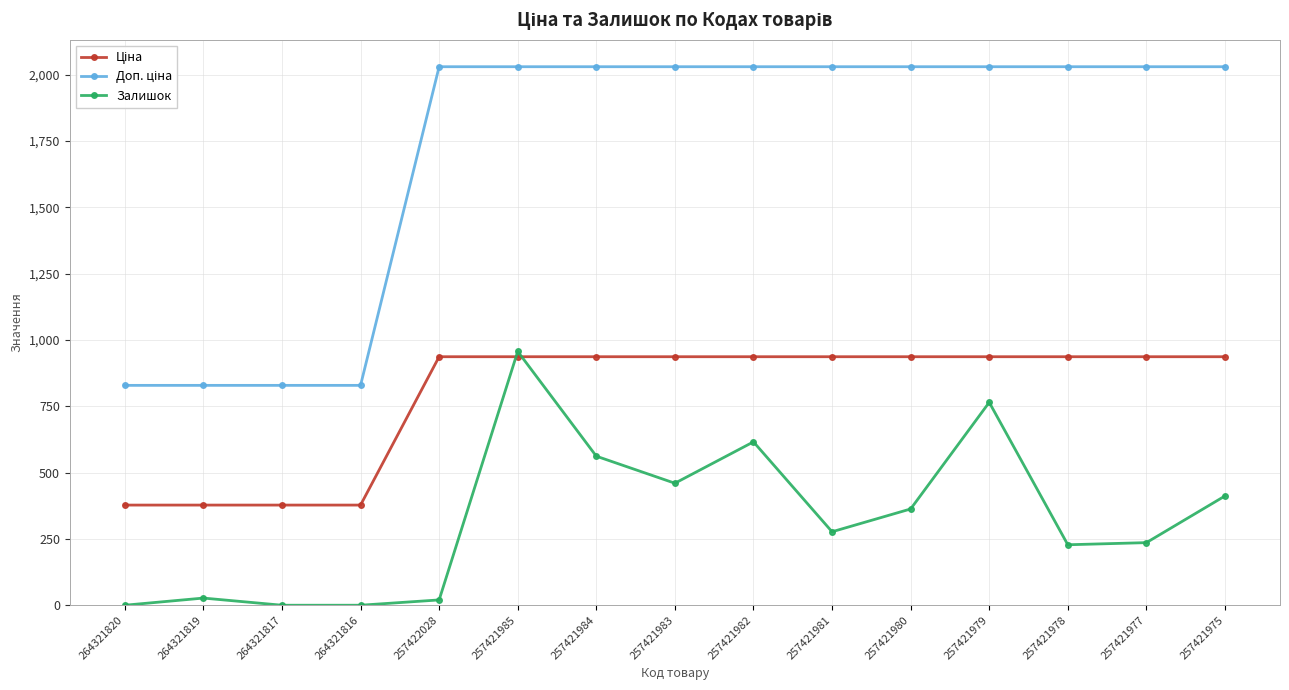

What is the spread (max minus min) of values at 257421979?

1265.5